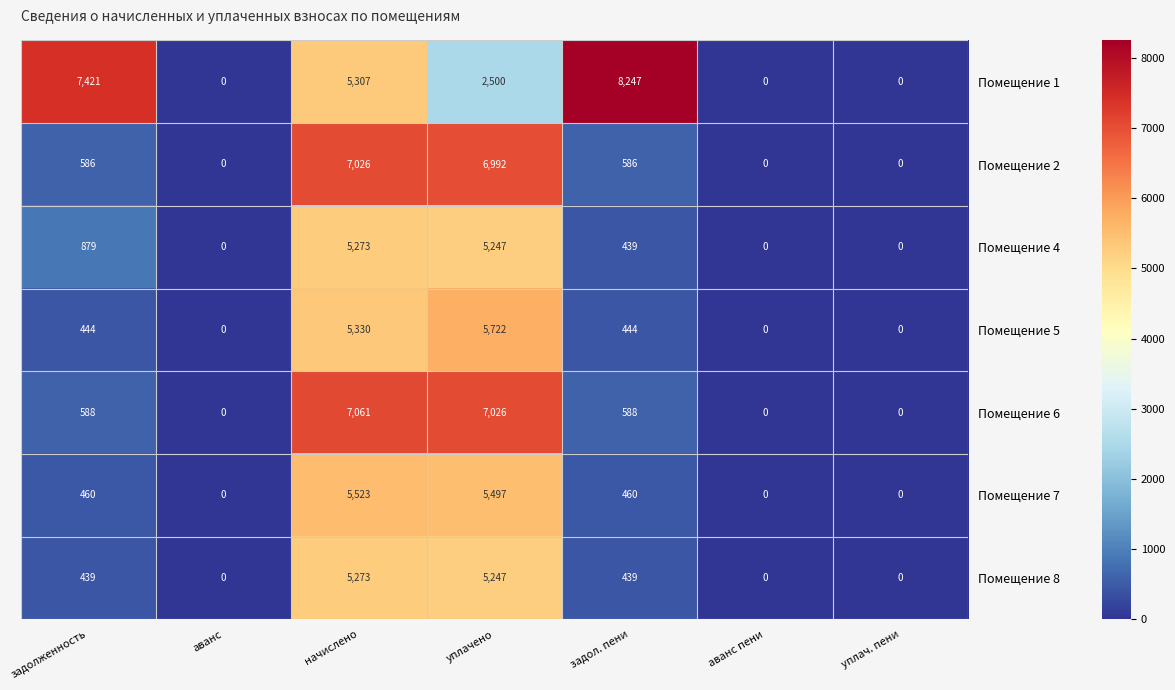

What is the sum of the Помещение 8 values at задол. пени and задолженность?

878